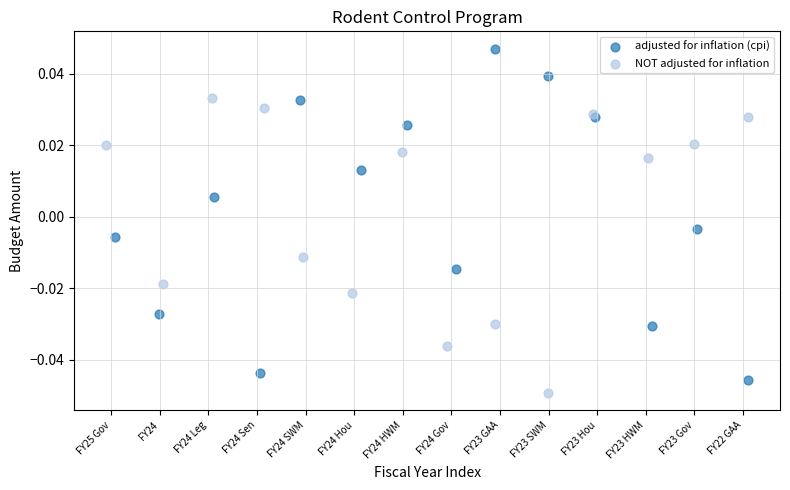

Which series reaches the maximum Y coordinate?

adjusted for inflation (cpi)